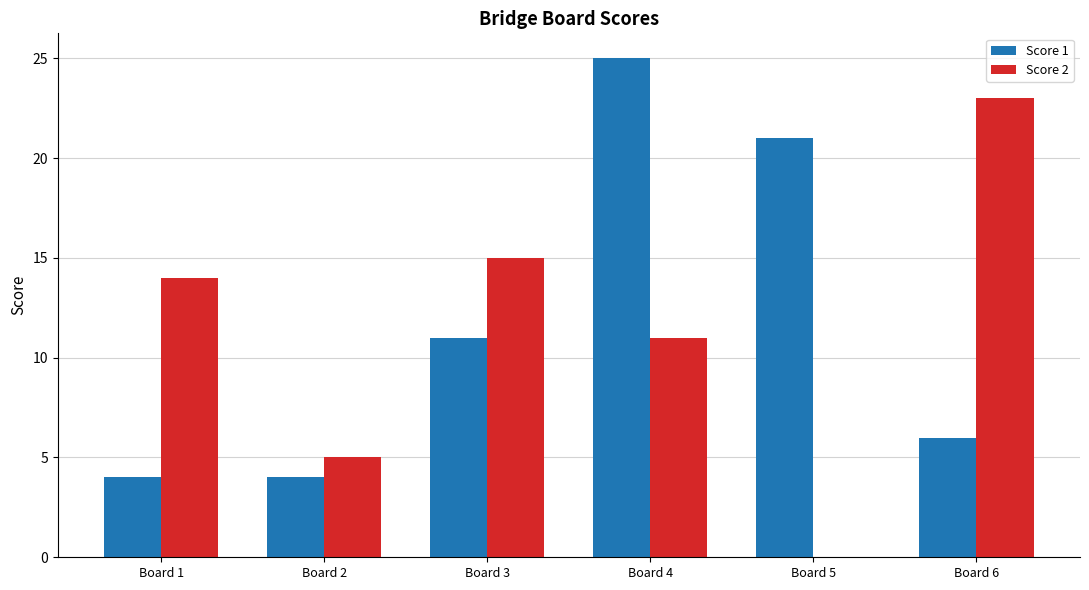

Reading right to left, extract all data points from this chart.

Score 1: 6	21	25	11	4	4
Score 2: 23	0	11	15	5	14